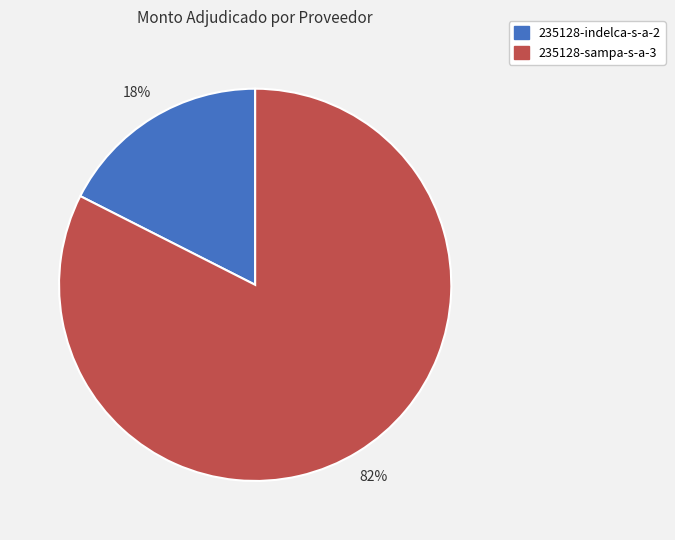

To the nearest percent, what is the average slice percentage?

50%